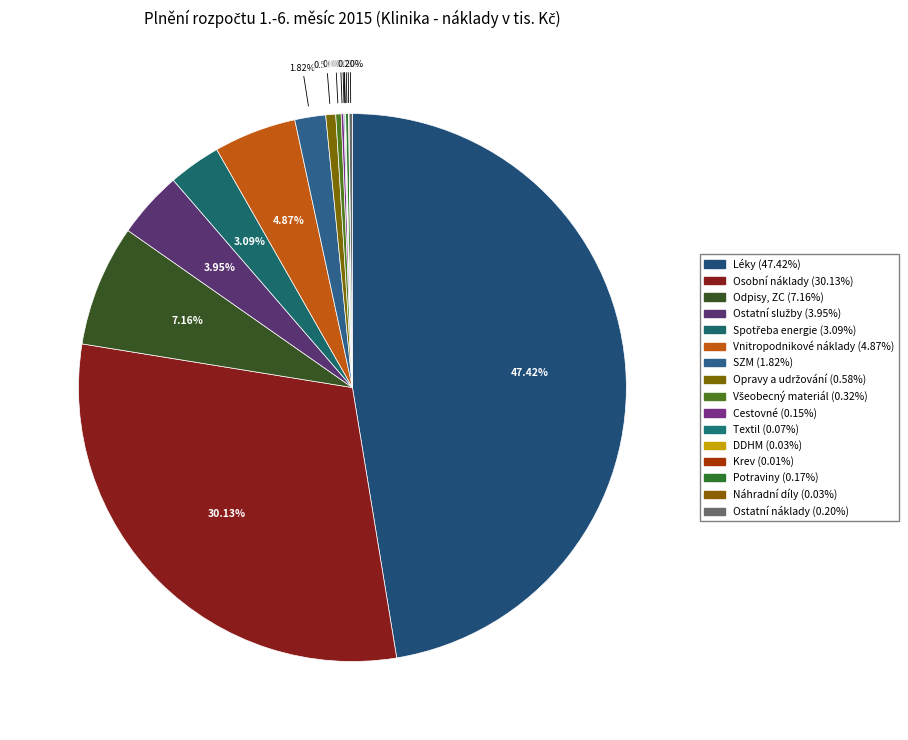

To the nearest percent, what is the difference between the largest and smallest slice percentages?

47%